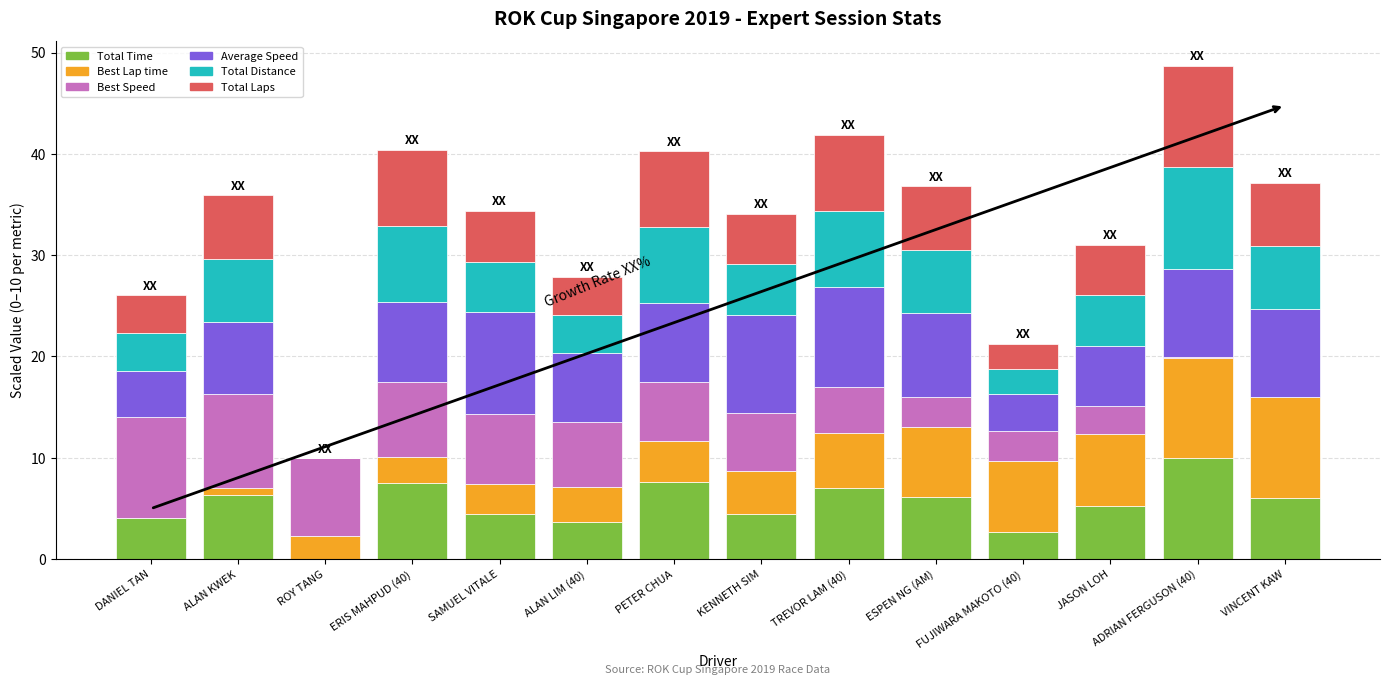

What is the maximum value for Total Time?

10.0